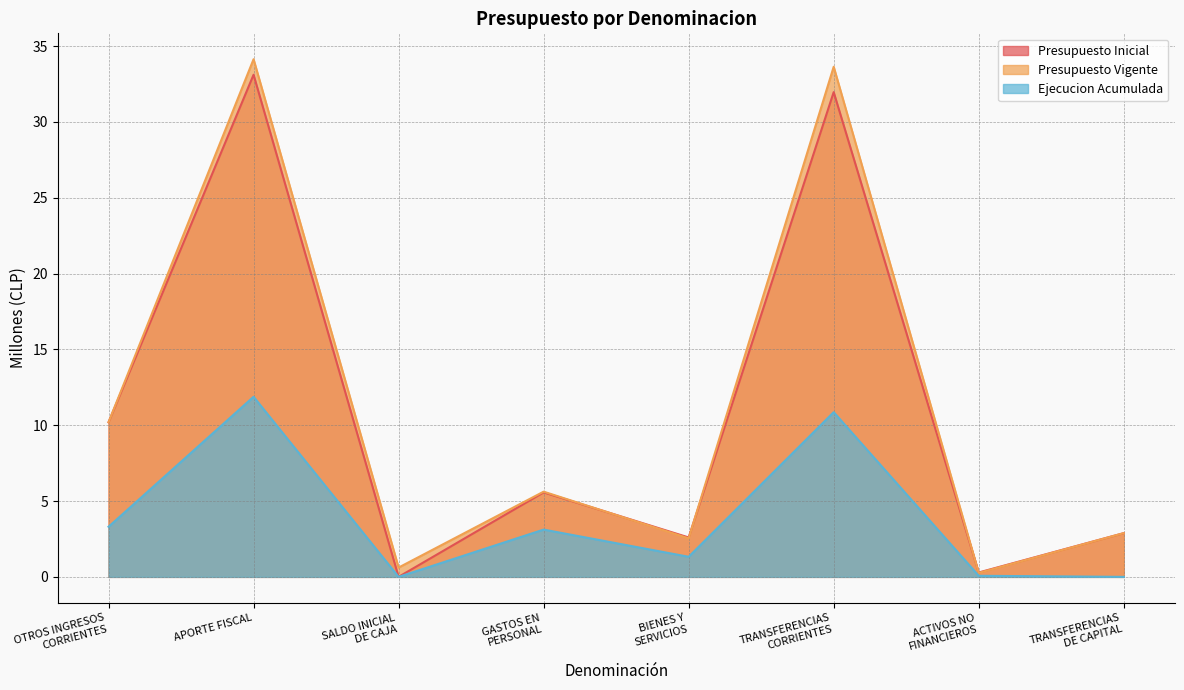

How many lines are shown in the chart?

3